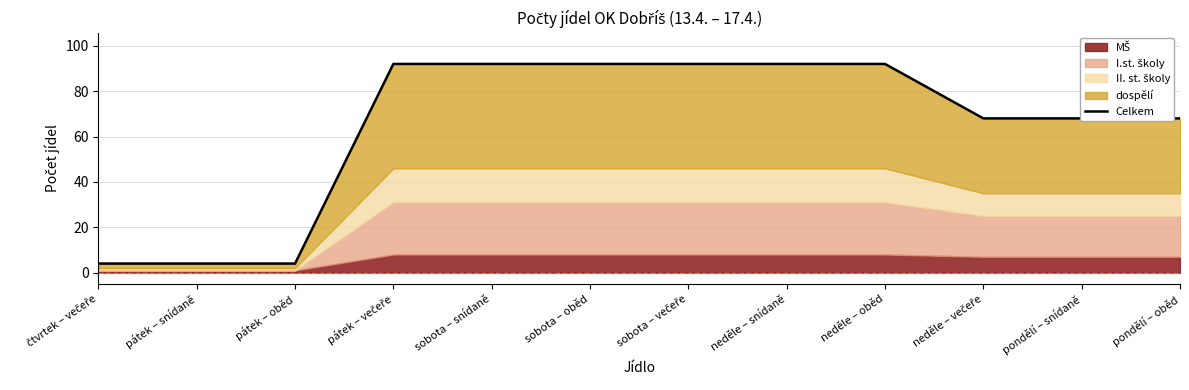

Which label corresponds to the smallest value in the chart?

čtvrtek – večeře